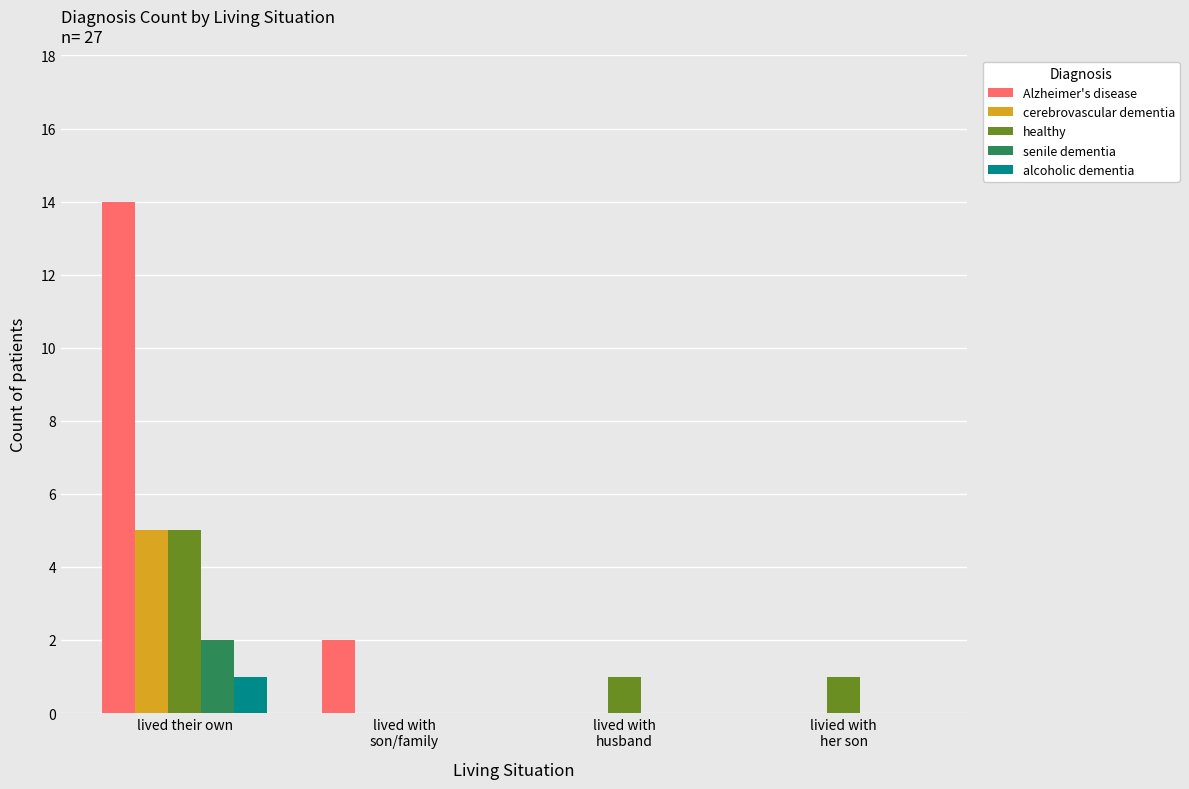

Which category has the highest value across all series?

lived their own